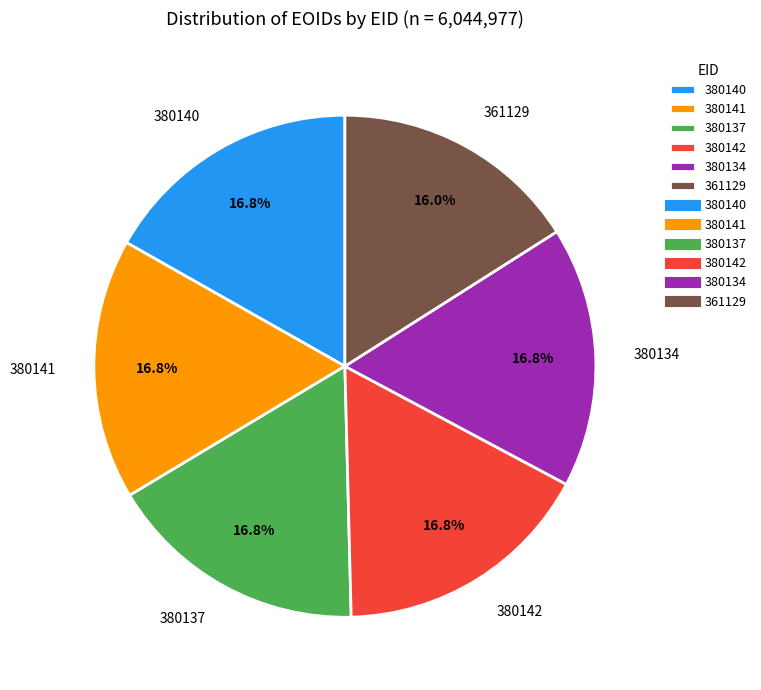

Is it true that 380142 is 17% of the pie?

True